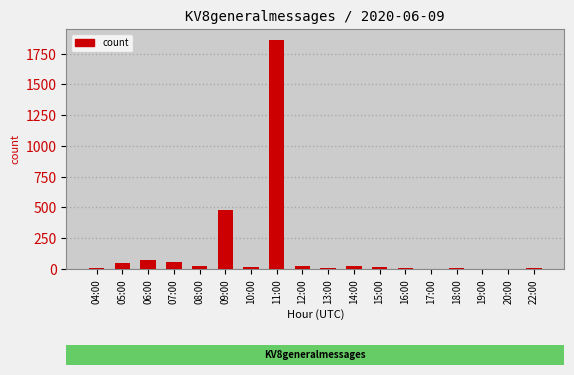

What is the greatest value displayed?

1858